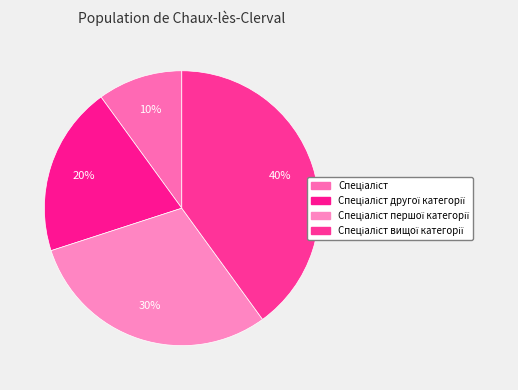

Is there any slice that represents more than half of the pie?

No